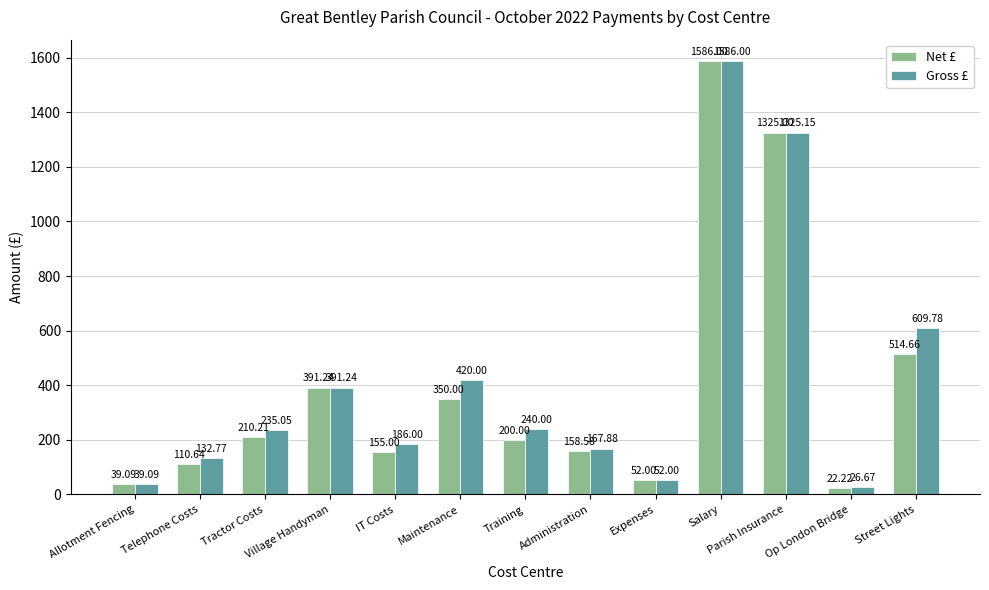

At which category is the sum across all series the highest?

Salary